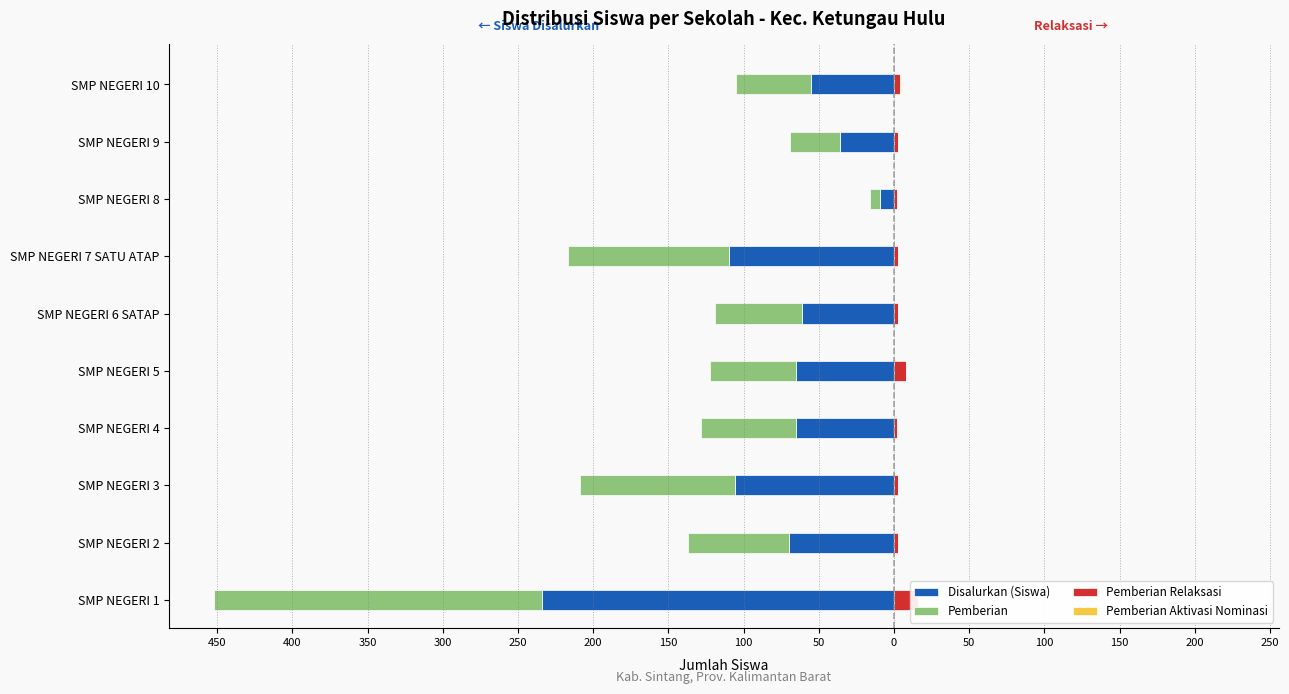

How many bars are there in total?

40